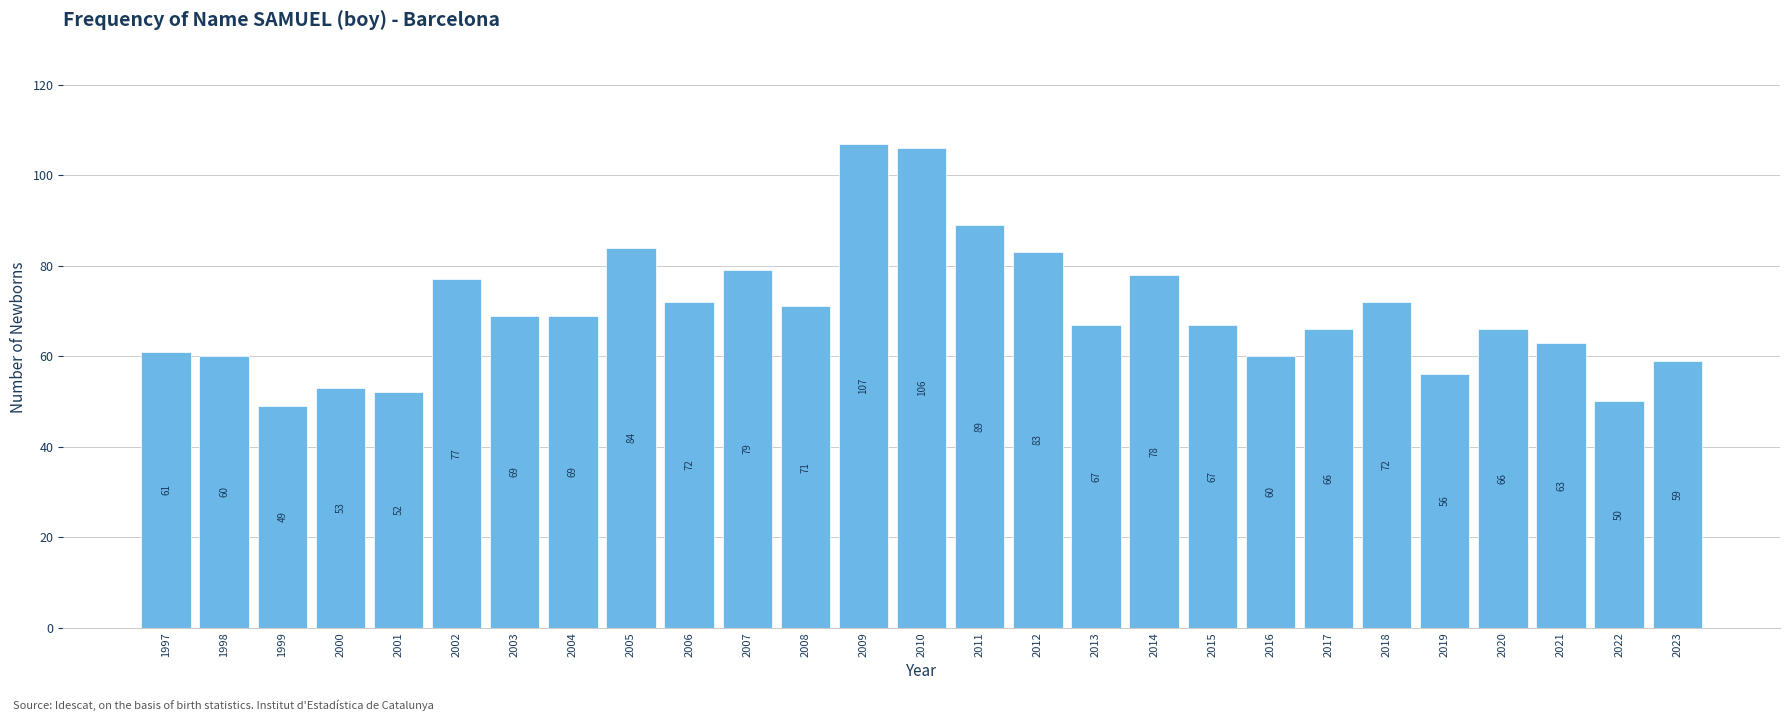

Reading left to right, extract all data points from this chart.

61	60	49	53	52	77	69	69	84	72	79	71	107	106	89	83	67	78	67	60	66	72	56	66	63	50	59